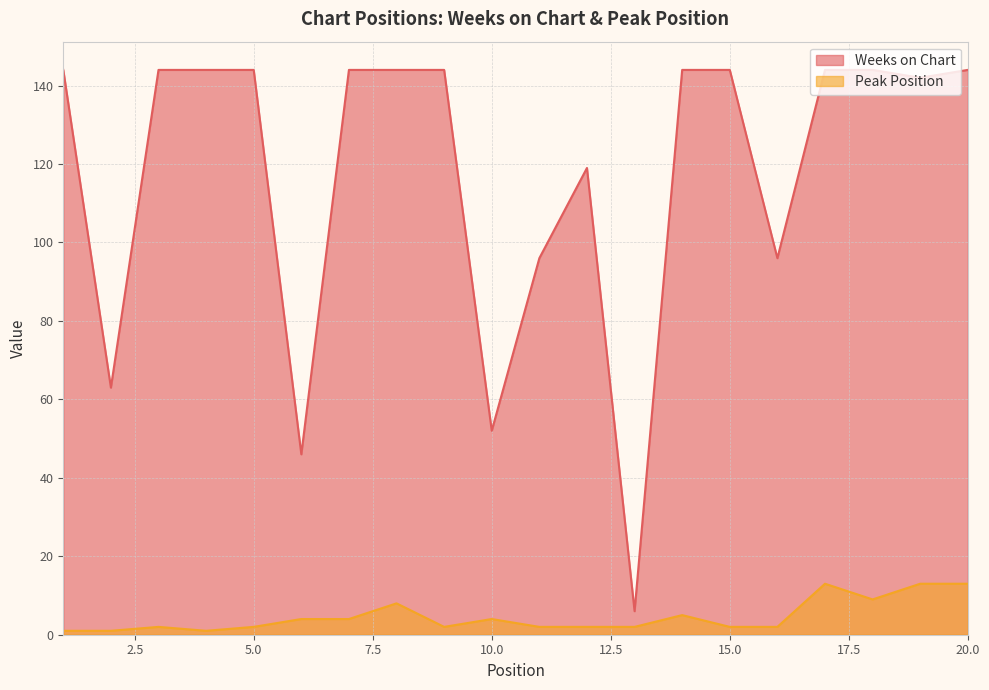

What are all the series names shown in the legend?

Weeks on Chart, Peak Position